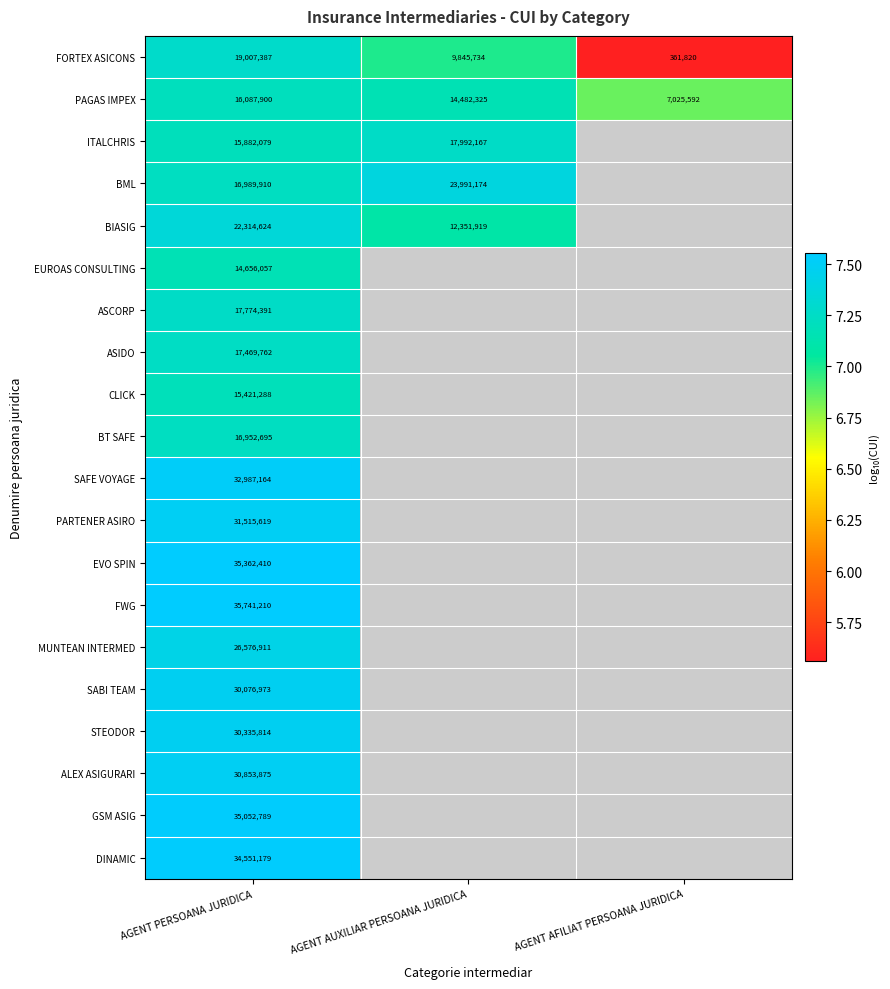

Where does the PAGAS IMPEX series first go above 14482325?

AGENT PERSOANA JURIDICA